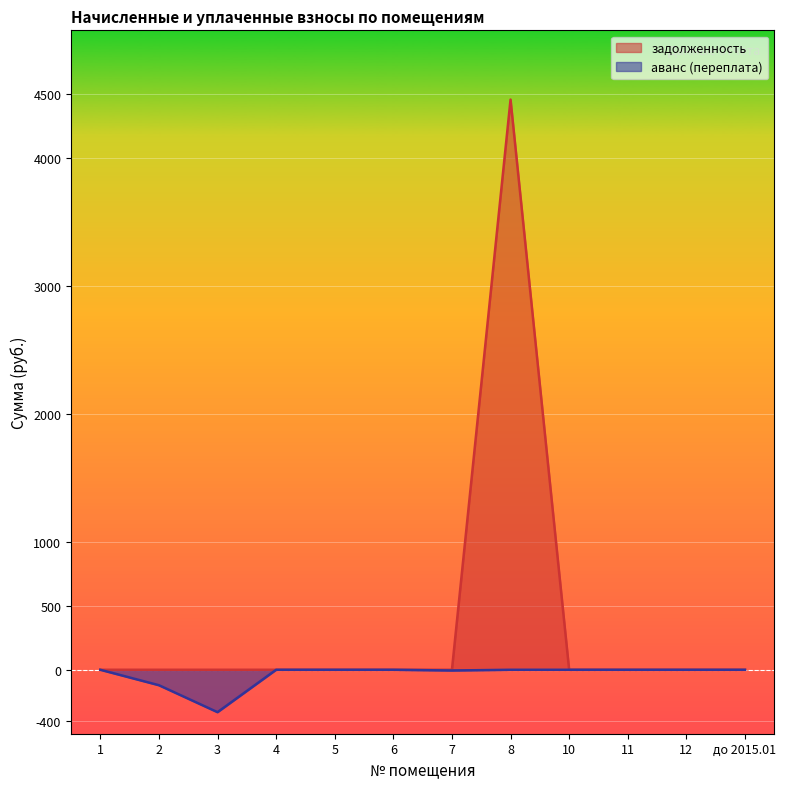

Which category has the highest value across all series?

8